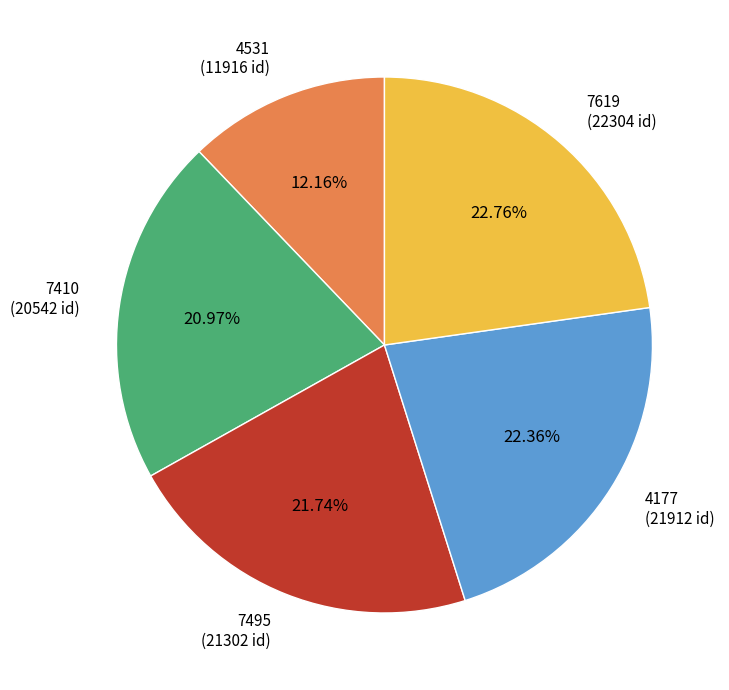

Do 7410 and 4177 together represent more than half of the pie?

No